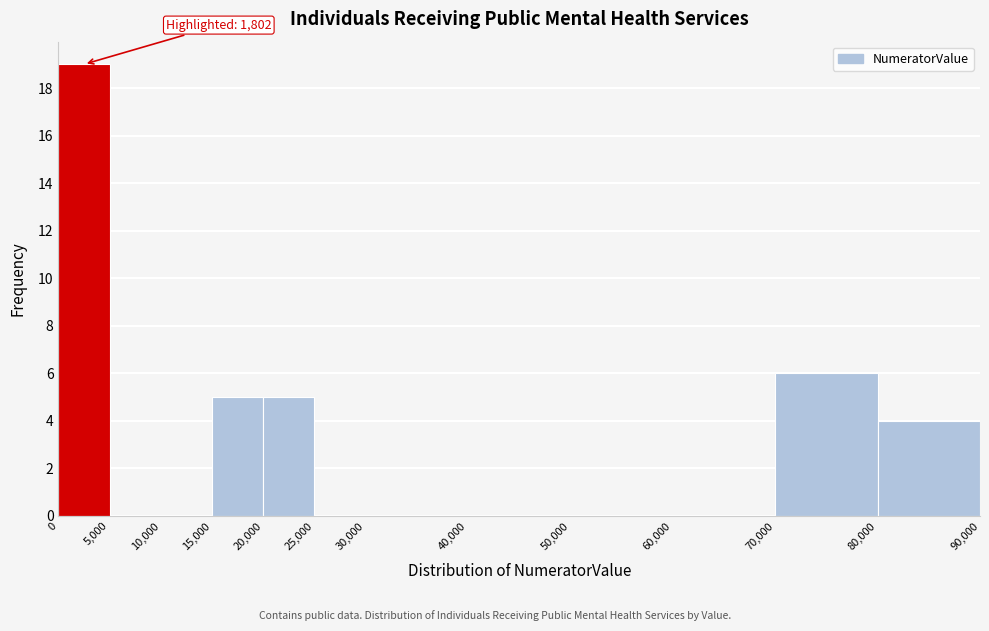

Over which range of the x-axis is the bar tallest?

0 to 5,000